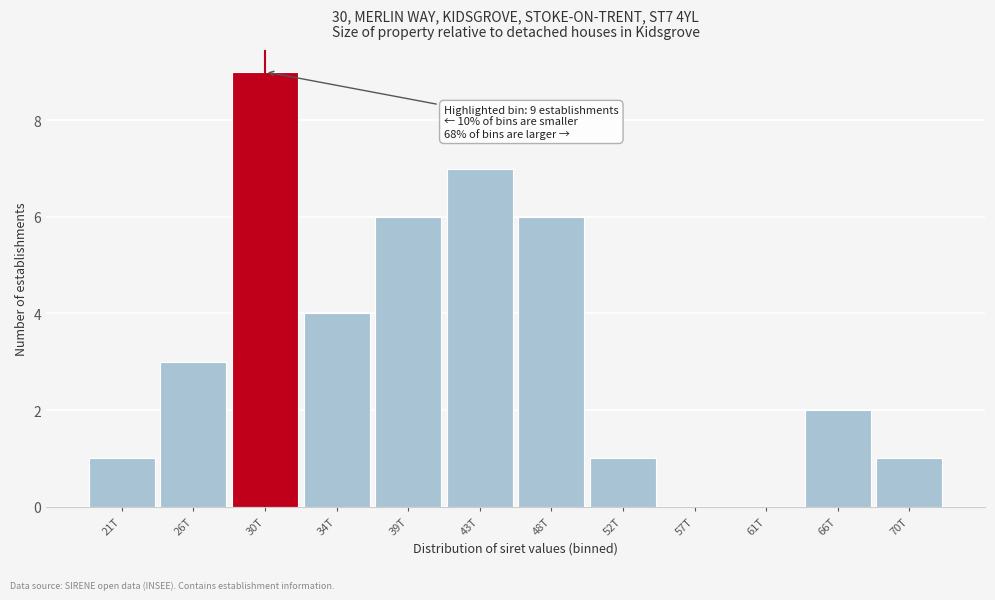

Reading left to right, what are all the values shown in this chart?

21T=1	26T=3	30T=9	34T=4	39T=6	43T=7	48T=6	52T=1	57T=0	61T=0	66T=2	70T=1